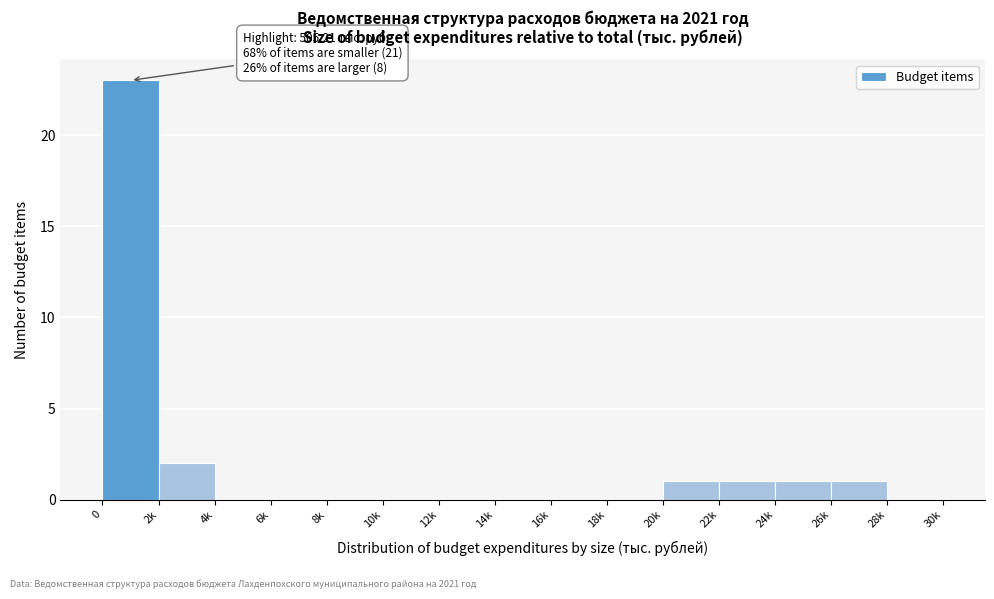

What is the sum of all values?

29